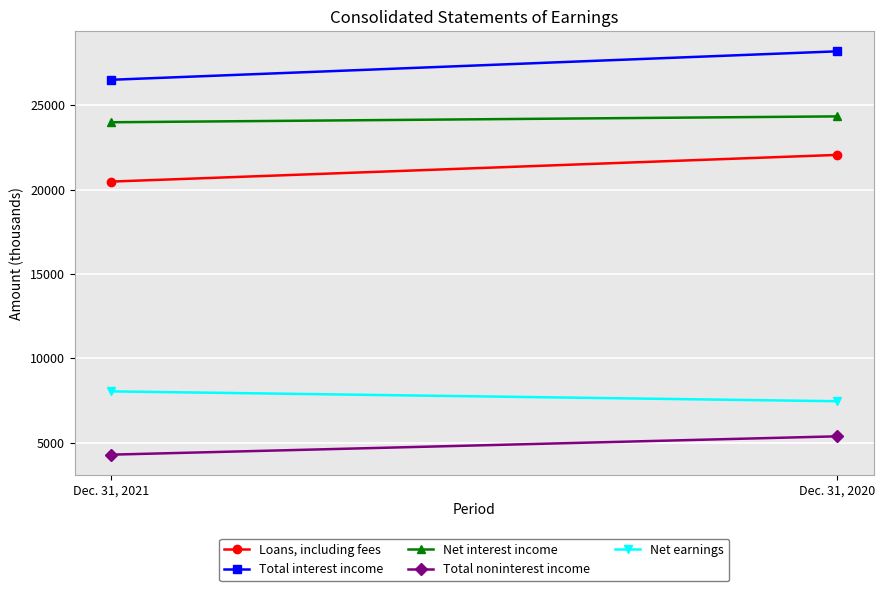

Reading right to left, what are all the values shown in this chart?

Loans, including fees: 22055	20473
Total interest income: 28194	26507
Net interest income: 24338	23990
Total noninterest income: 5375	4288
Net earnings: 7454	8039